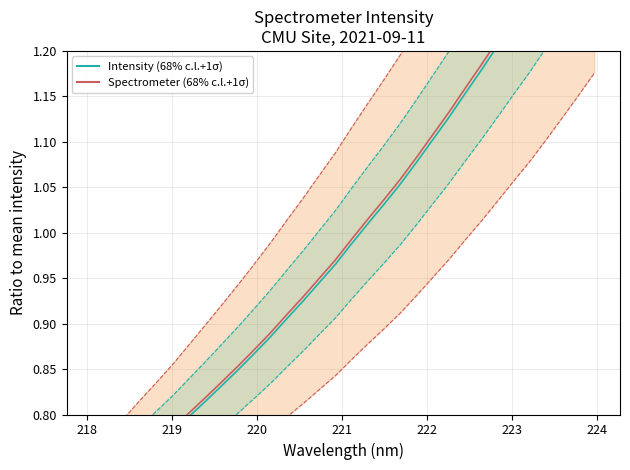

Which series has the largest total across all categories?

Spectrometer (68% c.l.+1σ)